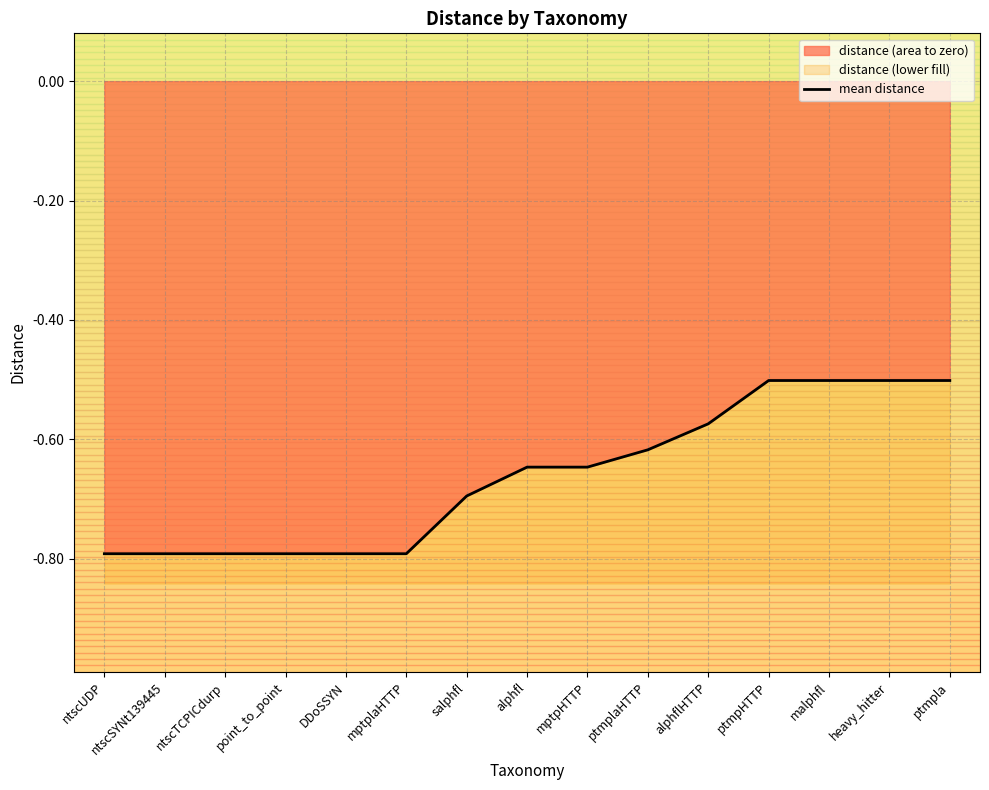

What is the difference between the maximum and minimum values?

0.3